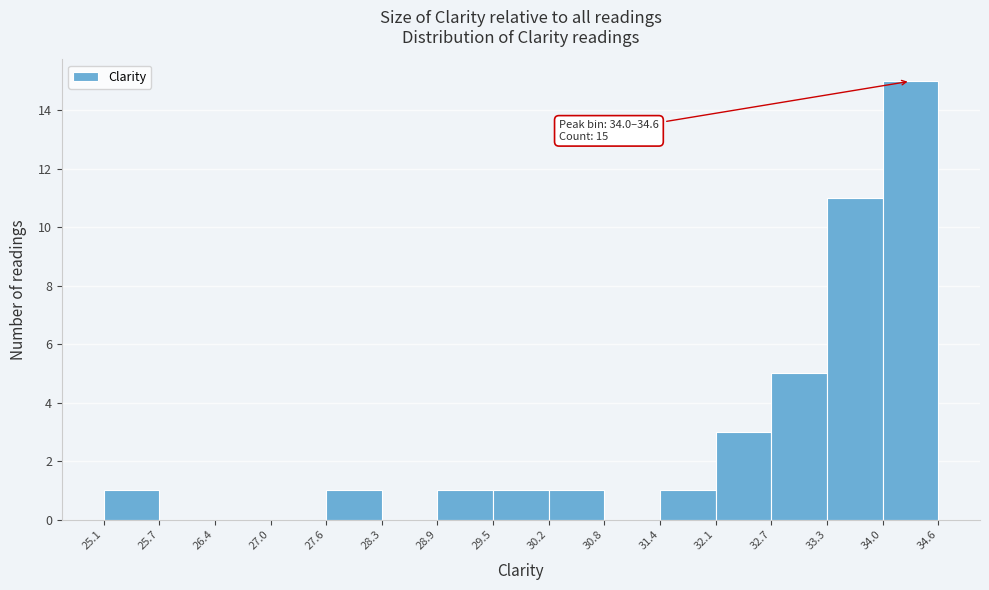

Over which range of the x-axis is the bar tallest?

34.0 to 34.6